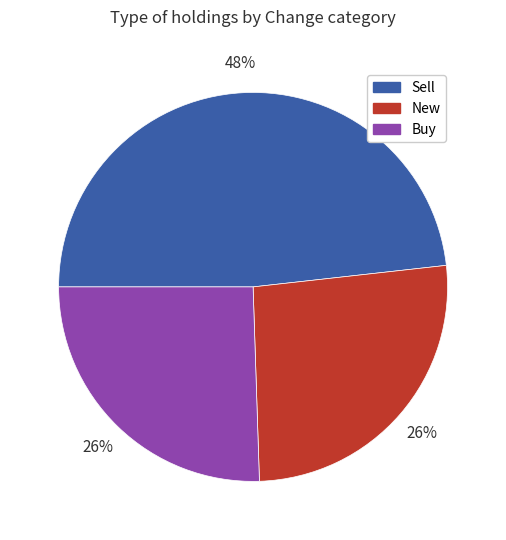

To the nearest percent, what is the average slice percentage?

33%